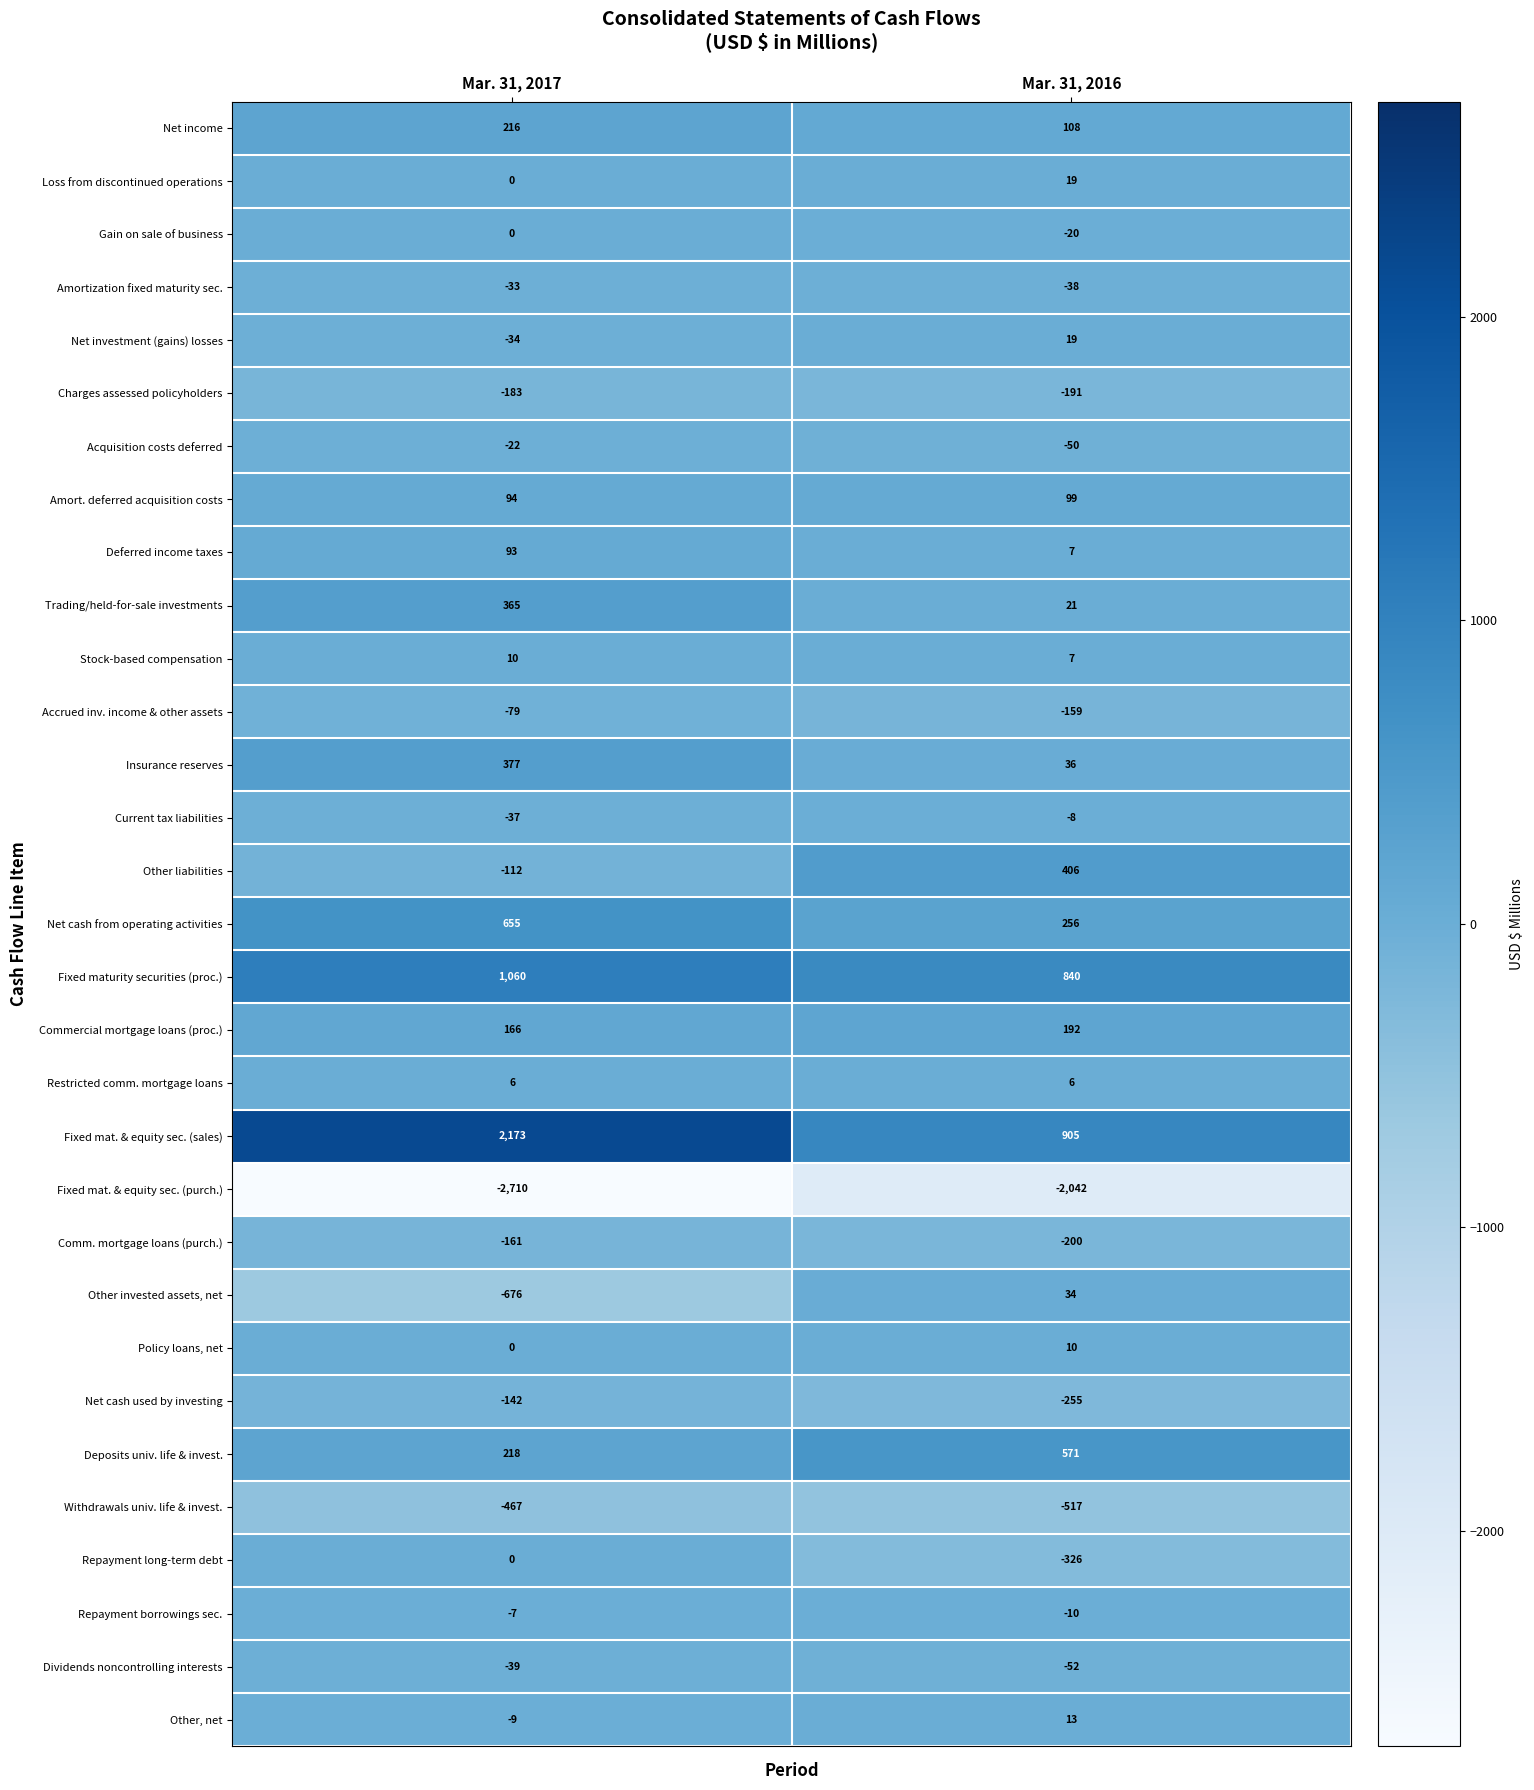

What is the sum of all Charges assessed policyholders values?

-374